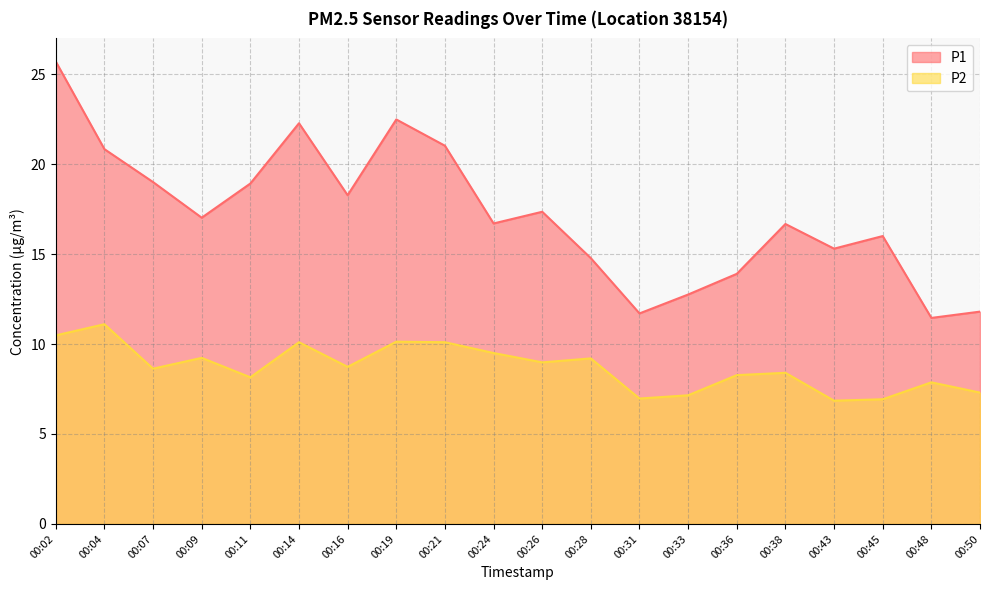

Reading left to right, extract all data points from this chart.

P1: 00:02=25.7	00:04=20.8	00:07=19.0	00:09=17.0	00:11=18.9	00:14=22.3	00:16=18.3	00:19=22.5	00:21=21.0	00:24=16.7	00:26=17.4	00:28=14.8	00:31=11.7	00:33=12.8	00:36=13.9	00:38=16.7	00:43=15.3	00:45=16.0	00:48=11.4	00:50=11.8
P2: 00:02=10.5	00:04=11.1	00:07=8.6	00:09=9.2	00:11=8.2	00:14=10.1	00:16=8.7	00:19=10.1	00:21=10.1	00:24=9.5	00:26=9.0	00:28=9.2	00:31=7.0	00:33=7.2	00:36=8.3	00:38=8.4	00:43=6.8	00:45=6.9	00:48=7.9	00:50=7.3